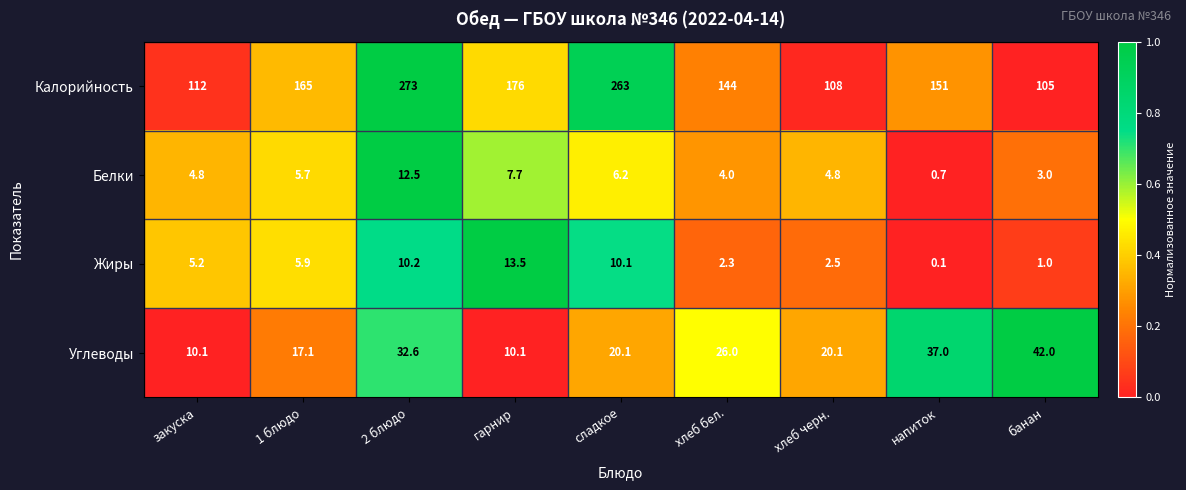

At напиток, list the series in order from largest to smallest.

Калорийность, Углеводы, Белки, Жиры